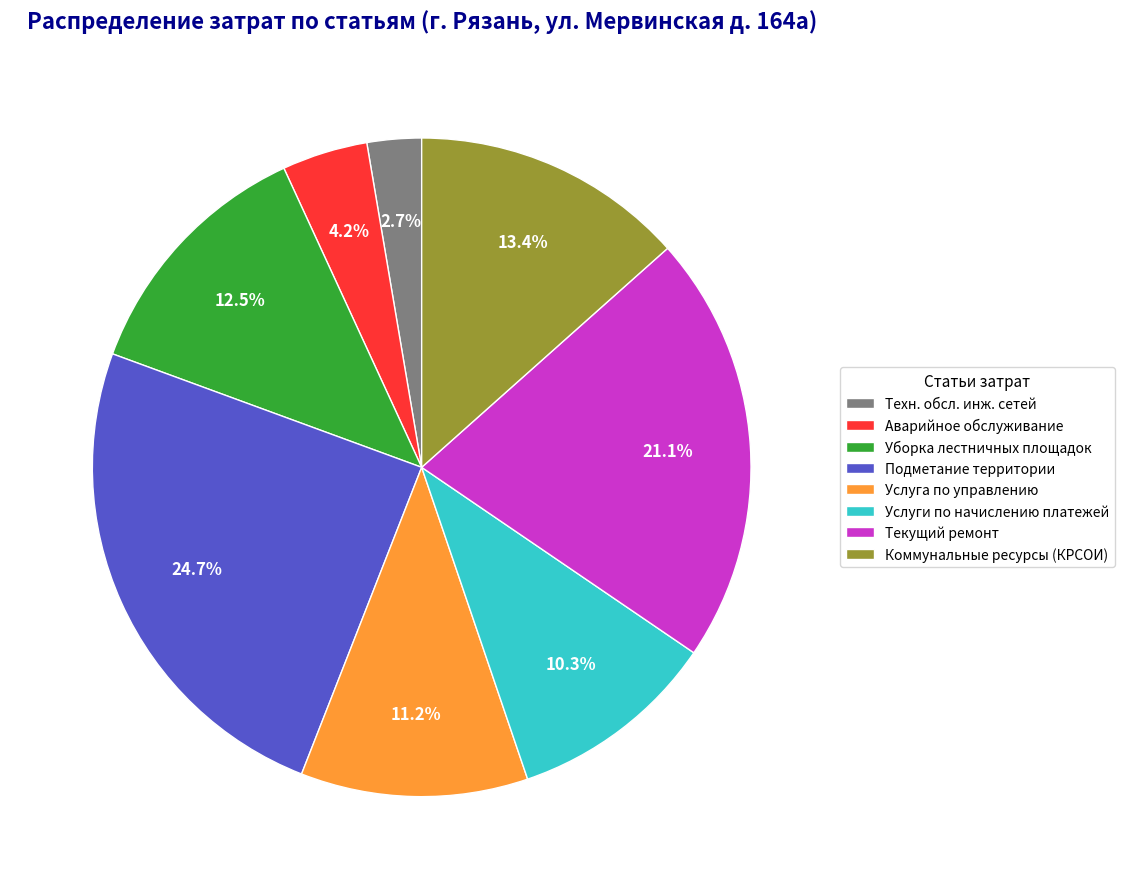

Between Текущий ремонт and Услуги по начислению платежей, which is larger?

Текущий ремонт